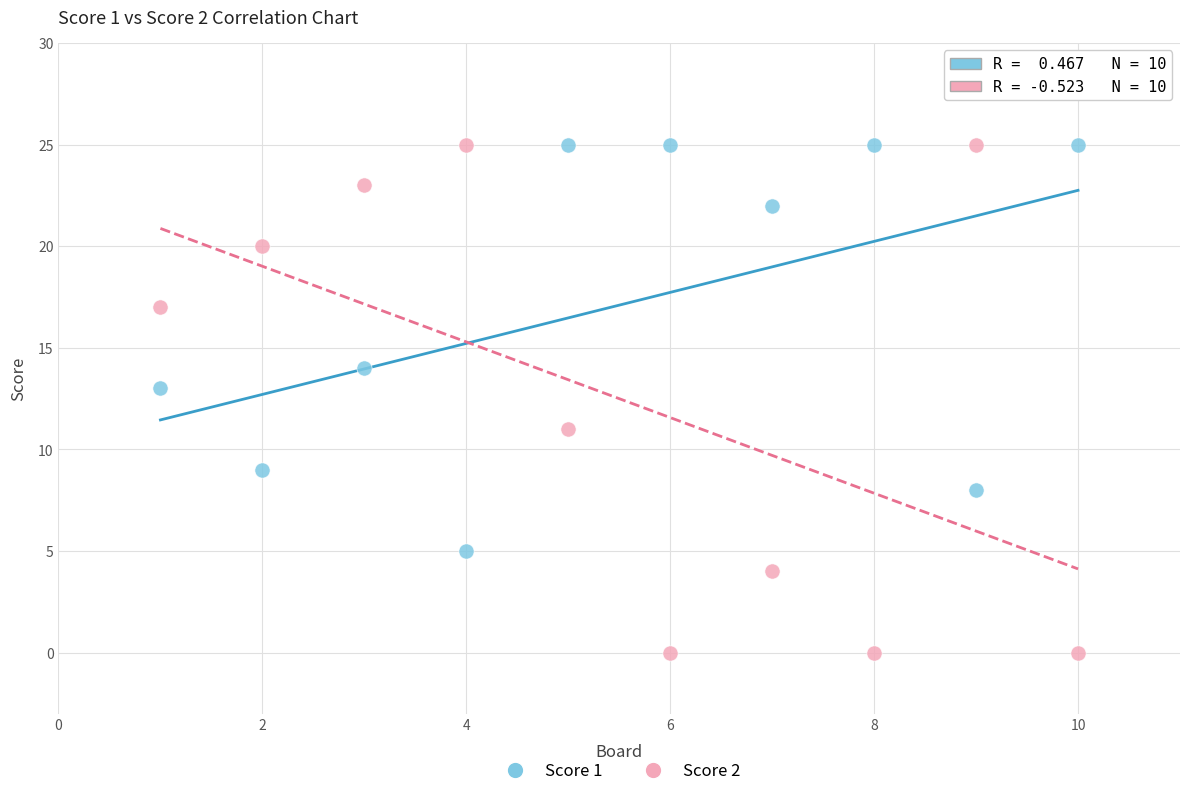

Across all data points, what is the range of X values (max minus min)?

9